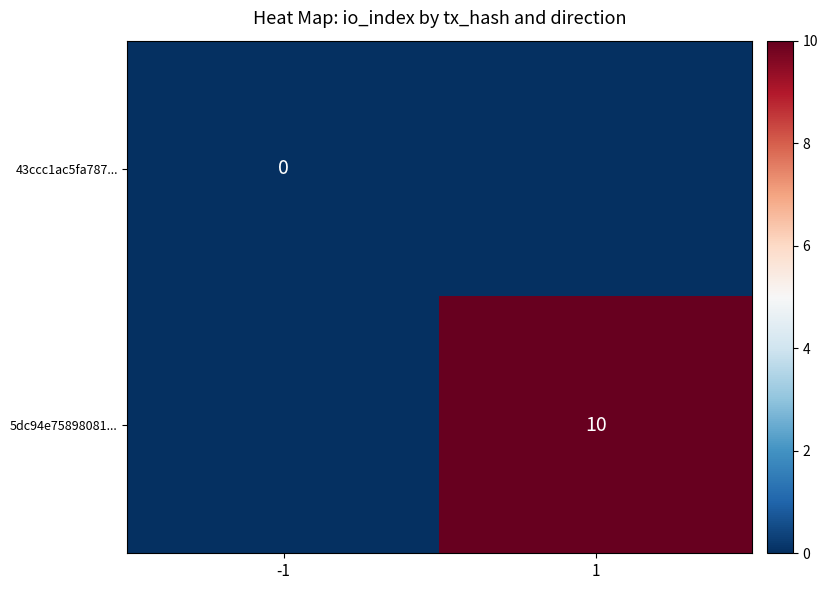

Is the value of 43ccc1ac5fa787... at -1 greater than the value of 5dc94e75898081... at 1?

No